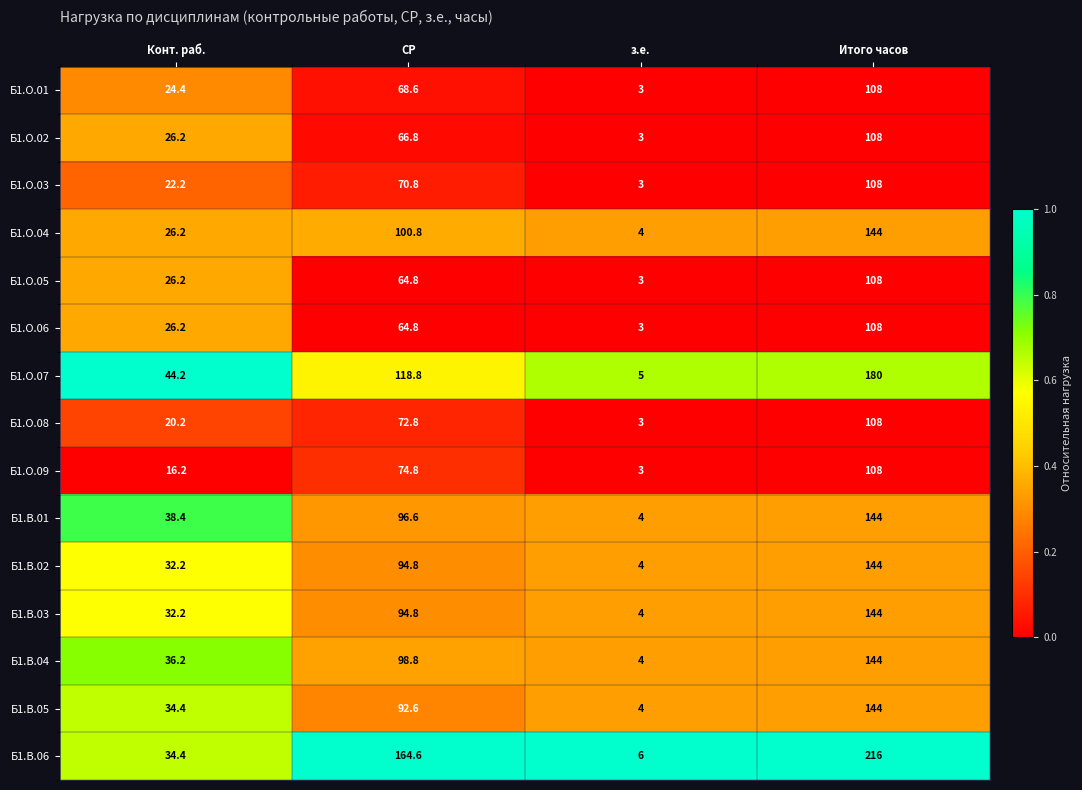

What is the sum of the Б1.О.09 values at Конт. раб. and СР?

91.0